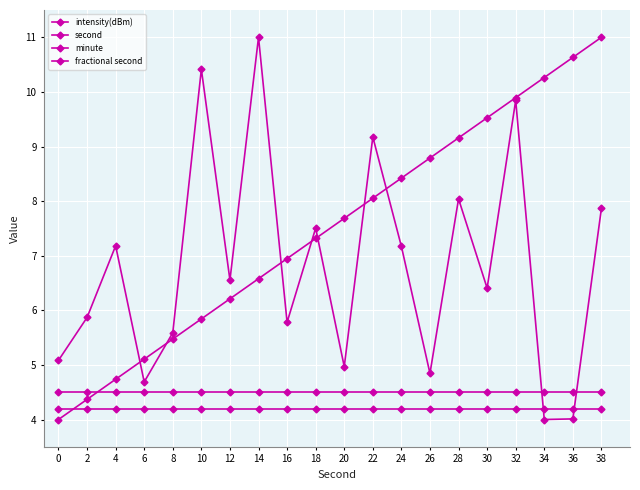

How many lines are shown in the chart?

4